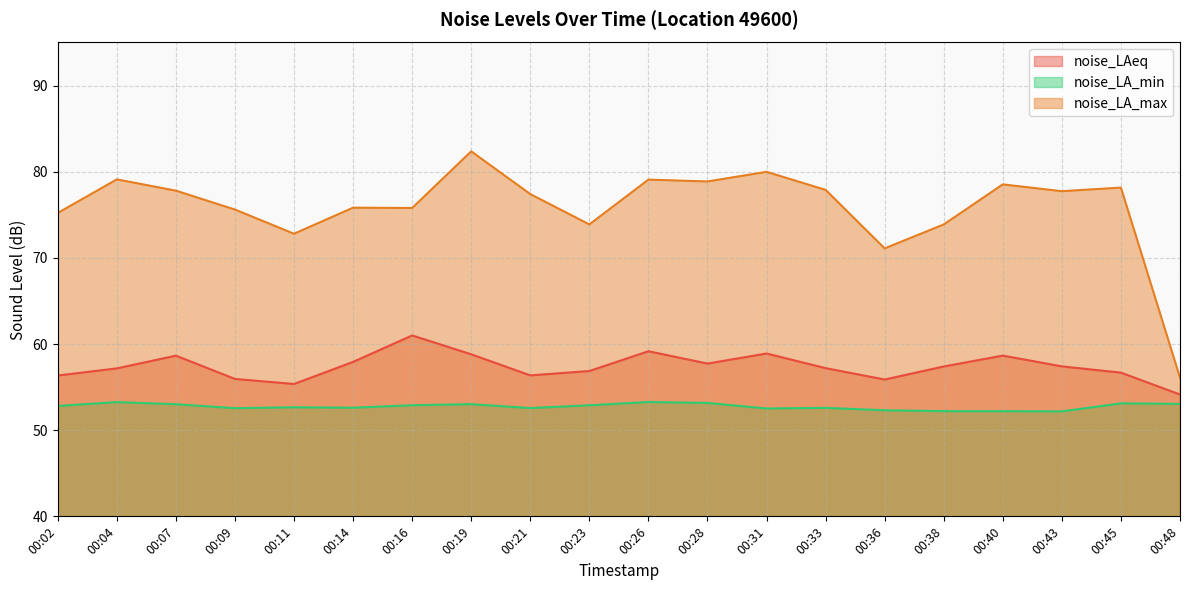

What are all the series names shown in the legend?

noise_LAeq, noise_LA_min, noise_LA_max